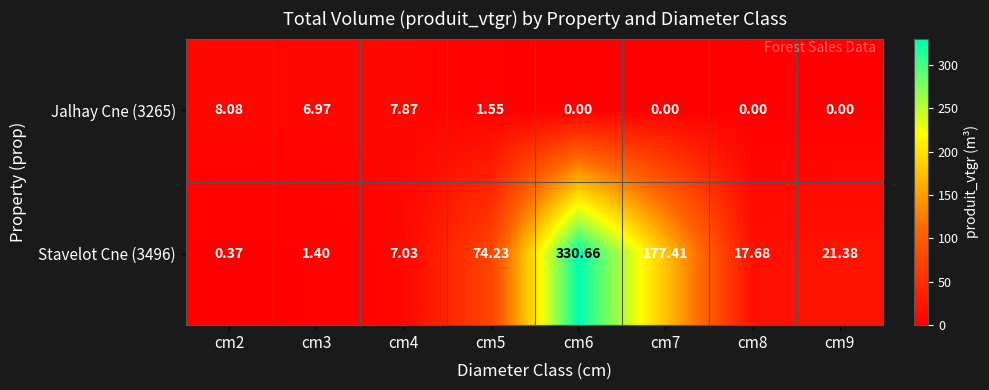

Is the value of Stavelot Cne (3496) at cm3 greater than the value of Jalhay Cne (3265) at cm9?

Yes